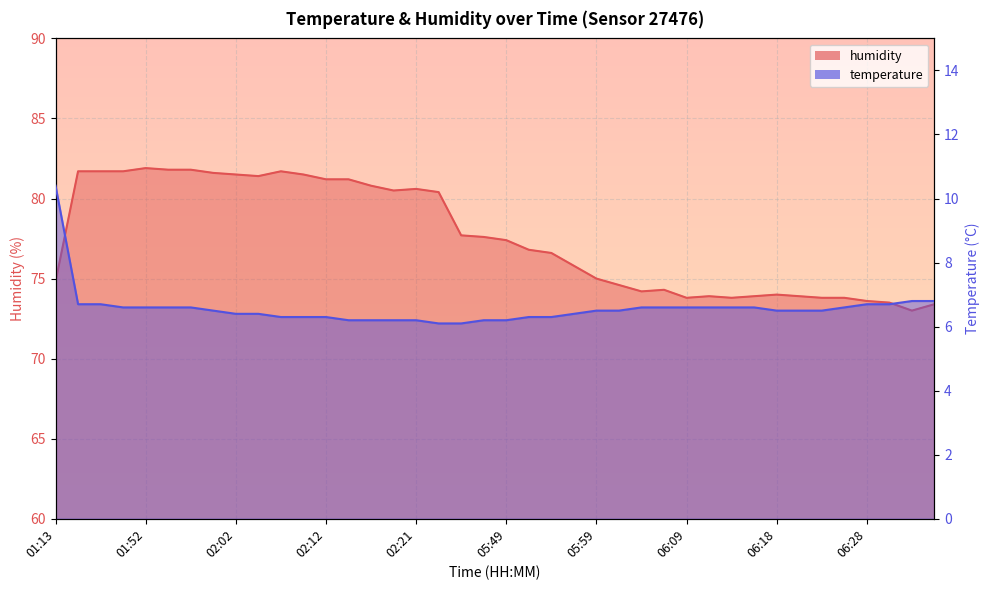

What is the label of the 36th point from the right?

01:52